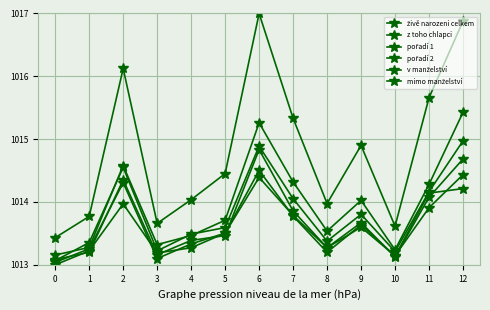

Rank the series at 3 from highest to lowest value.

živě narozeni celkem, v manželství, z toho chlapci, pořadí 2, pořadí 1, mimo manželství